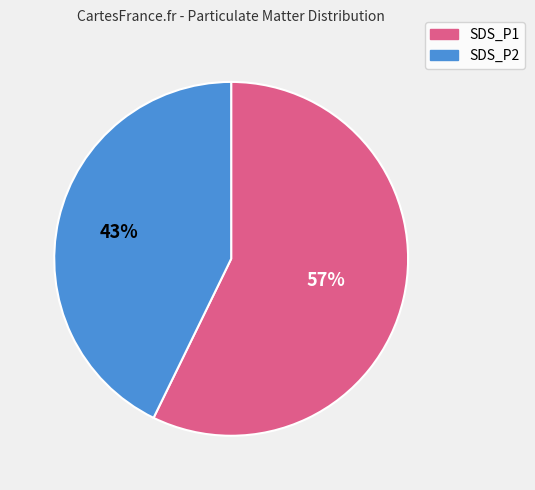

Does SDS_P2 represent more than half of the total?

No